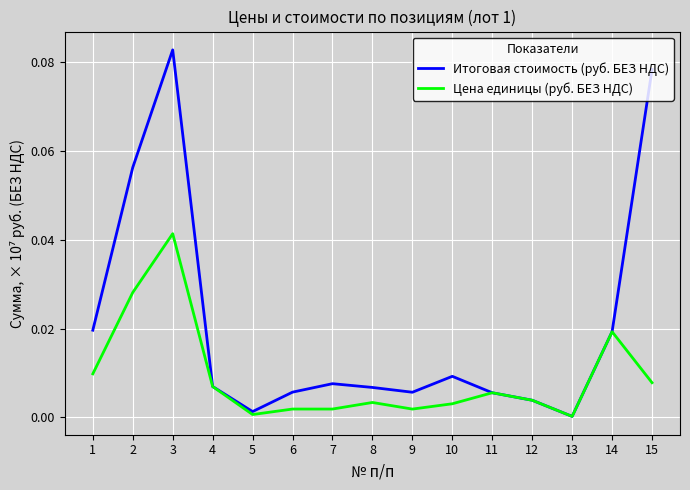

List the series in order of their peak value, highest first.

Итоговая стоимость (руб. БЕЗ НДС), Цена единицы (руб. БЕЗ НДС)